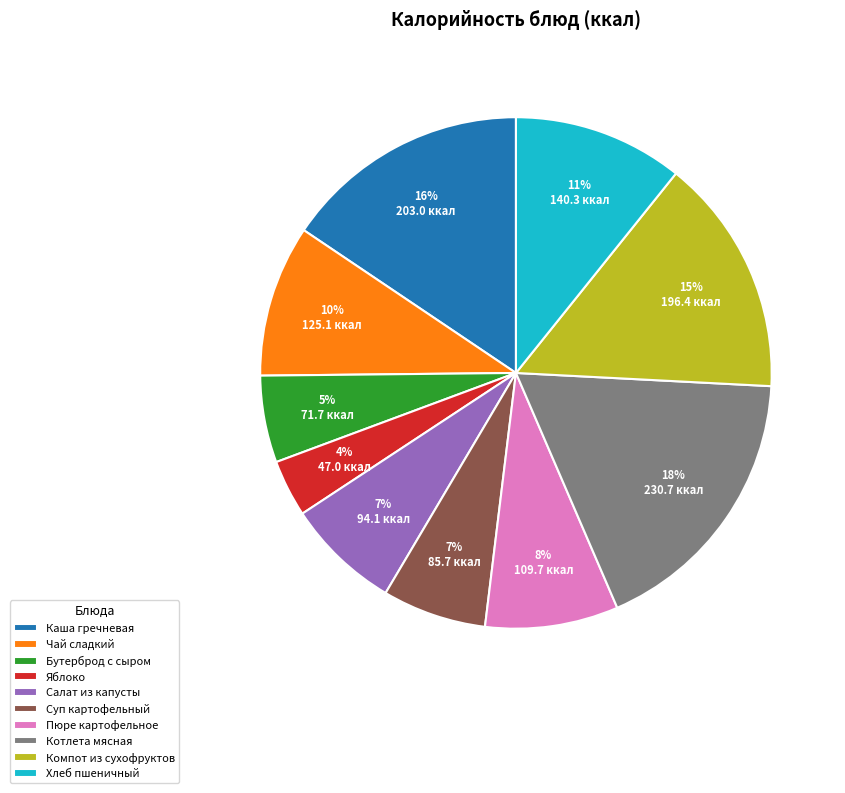

Which slice is the smallest?

Яблоко